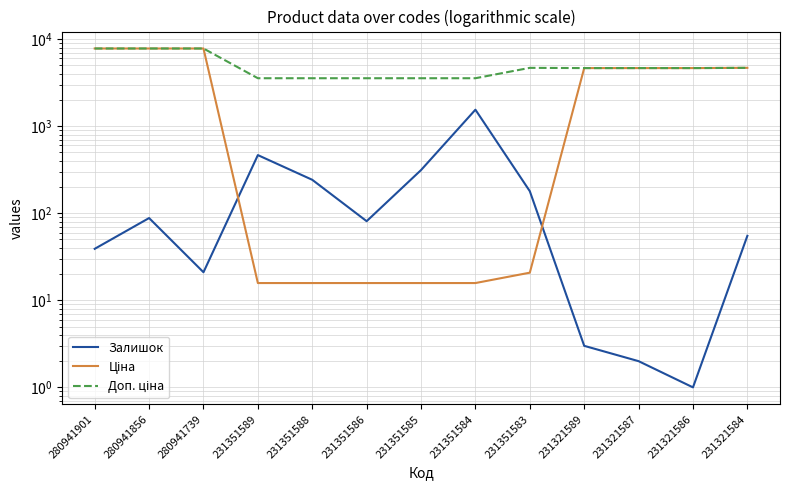

What is the greatest value displayed?

7792.9